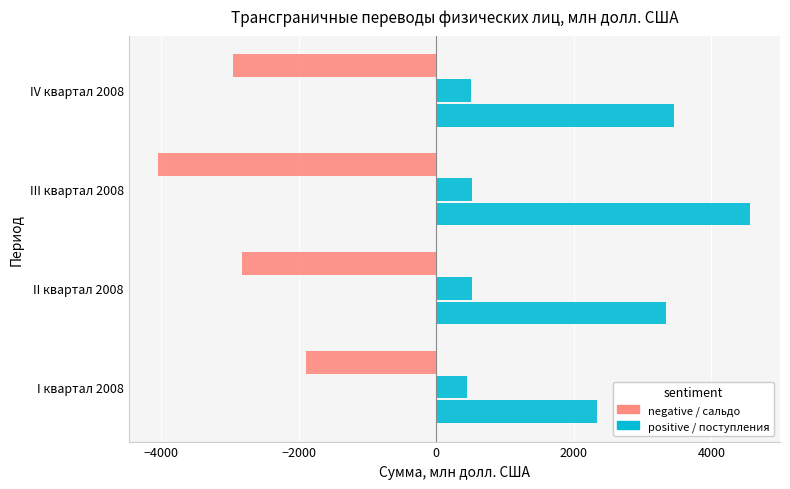

How many categories are shown in the chart?

4